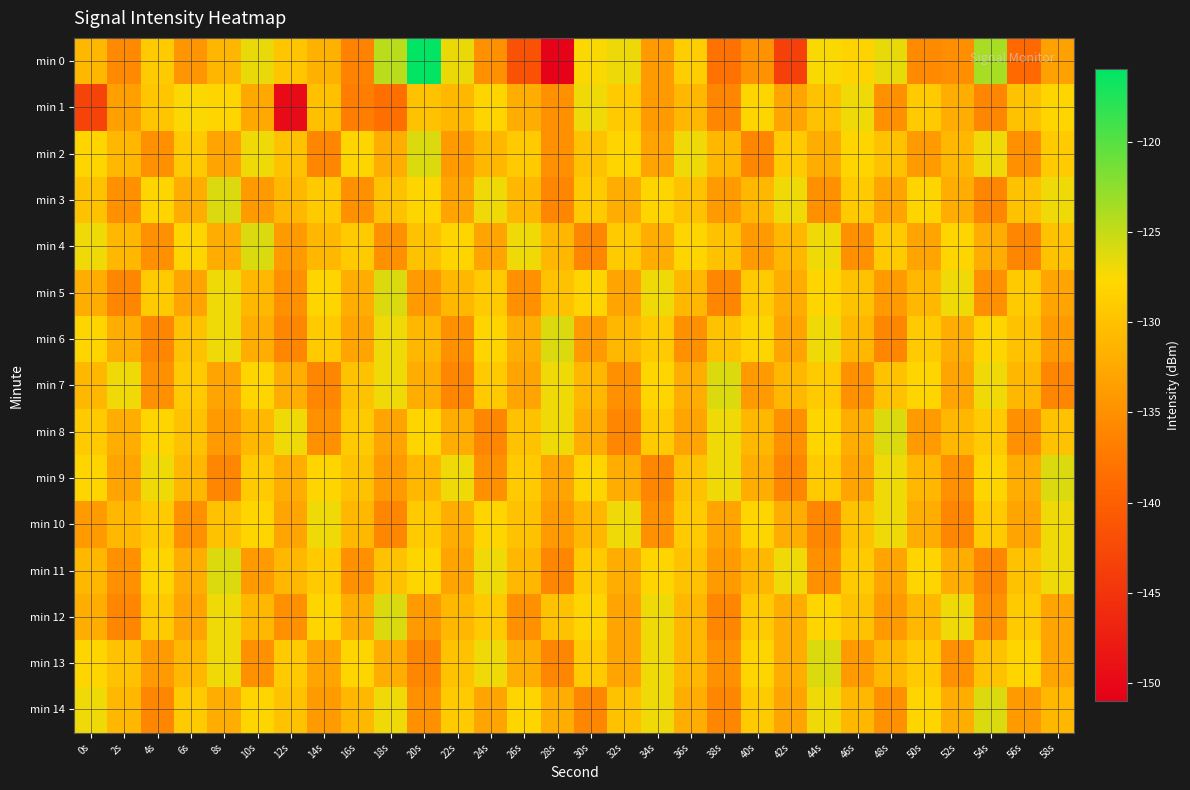

What is the difference between the highest and lowest values at 40s?

8.0